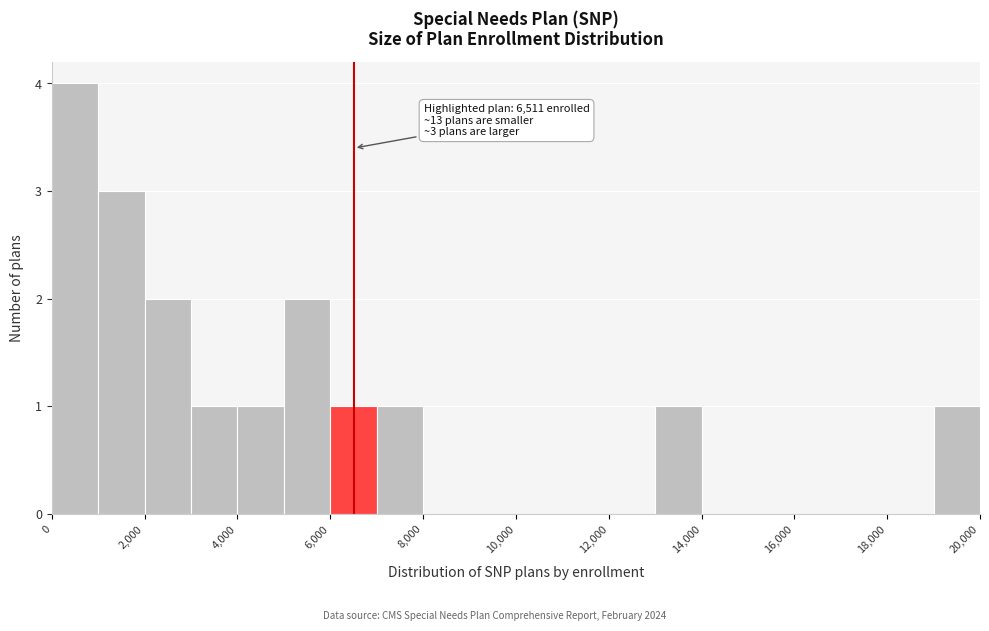

Which range on the x-axis has the tallest bar?

0 to 1000